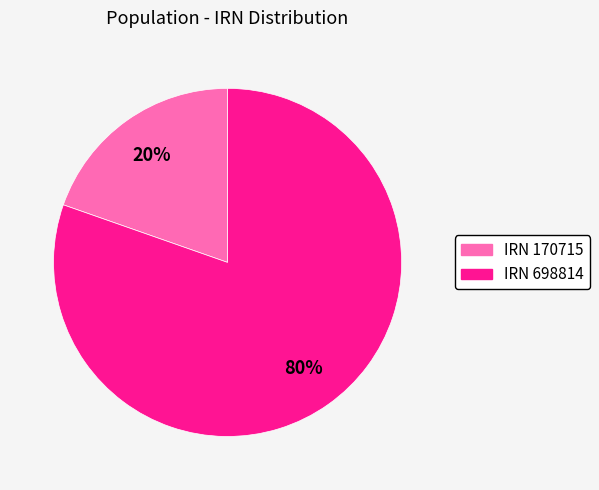

How many slices are in this pie chart?

2